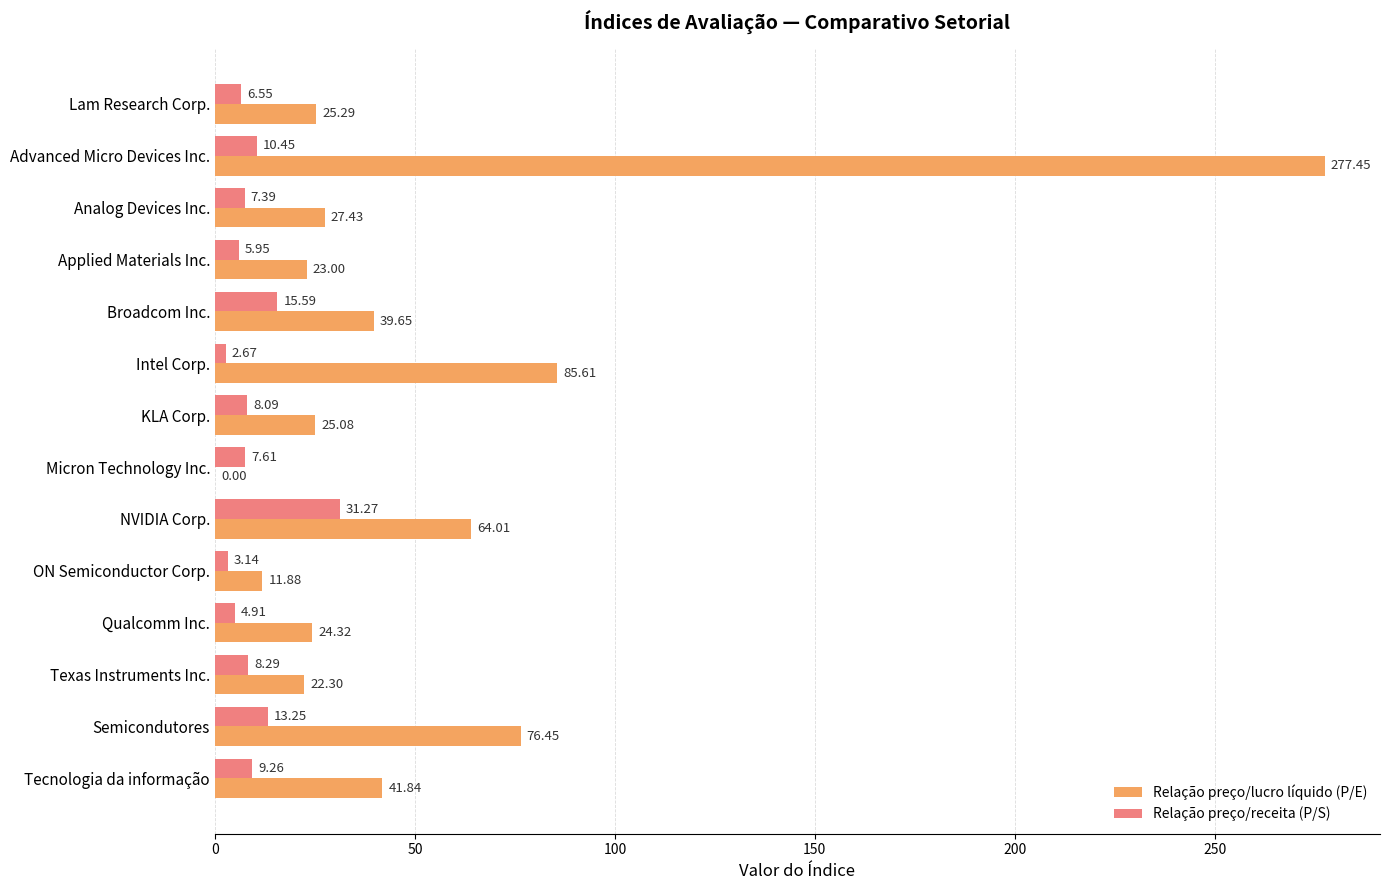

Count the number of categories in the chart.

14